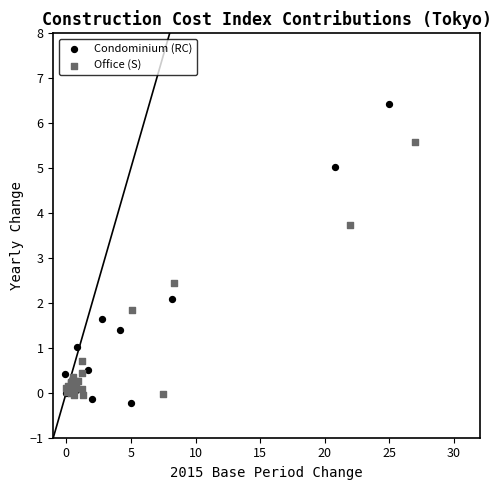

Which series contains the lowest Y value?

Condominium (RC)